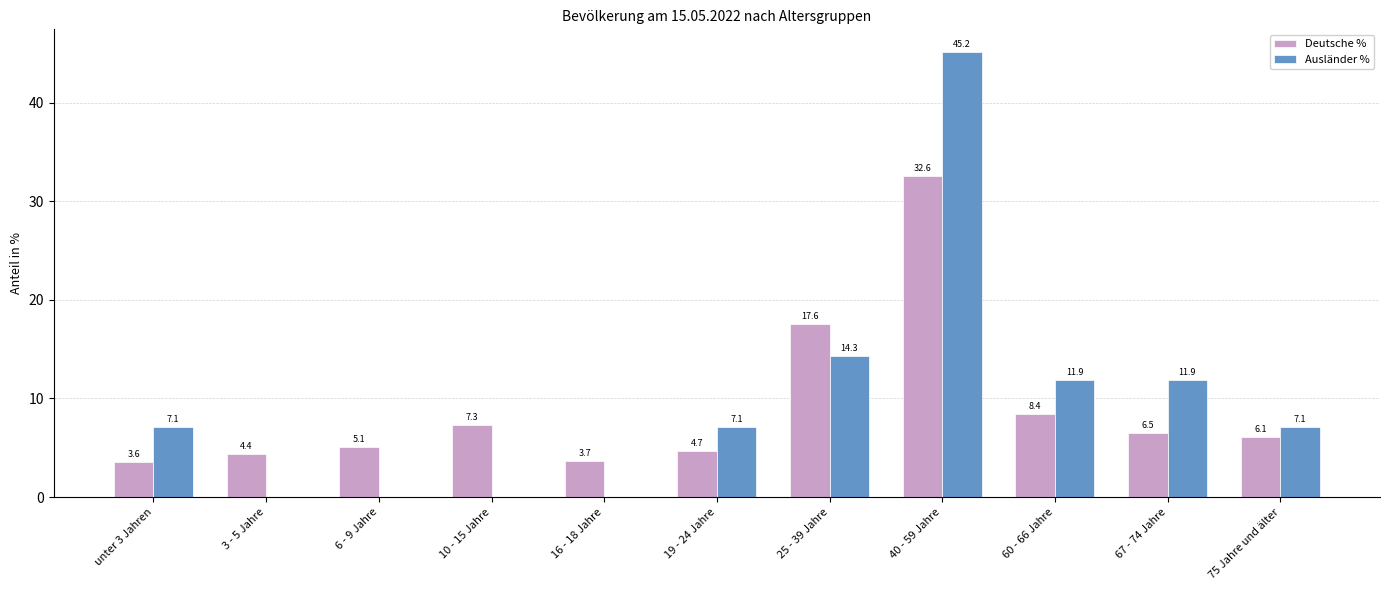

How many groups of bars are there?

11